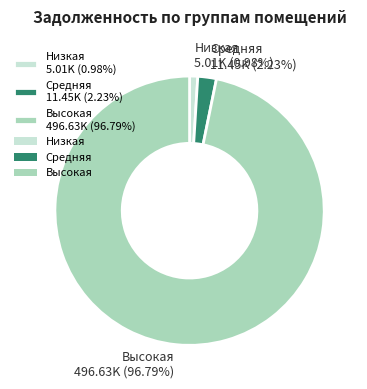

Do Средняя 11.45K (2.23%) and Высокая 496.63K (96.79%) together represent more than half of the pie?

Yes